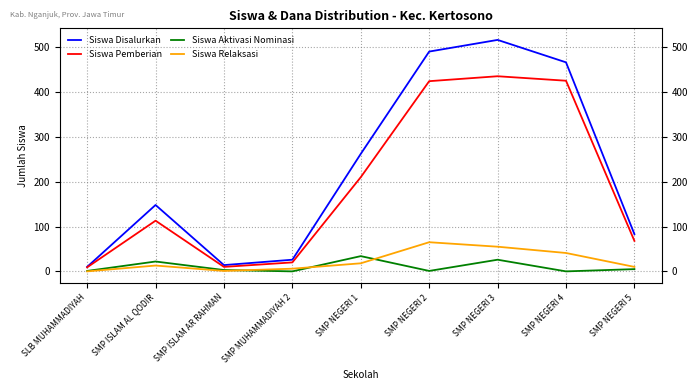

Which series has the largest total across all categories?

Siswa Disalurkan